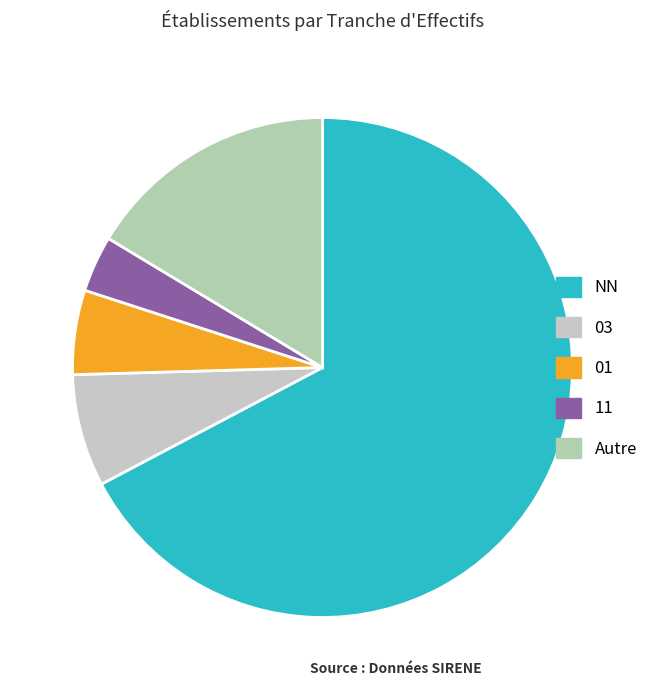

Rank the categories by value from highest to lowest.

NN, Autre, 03, 01, 11